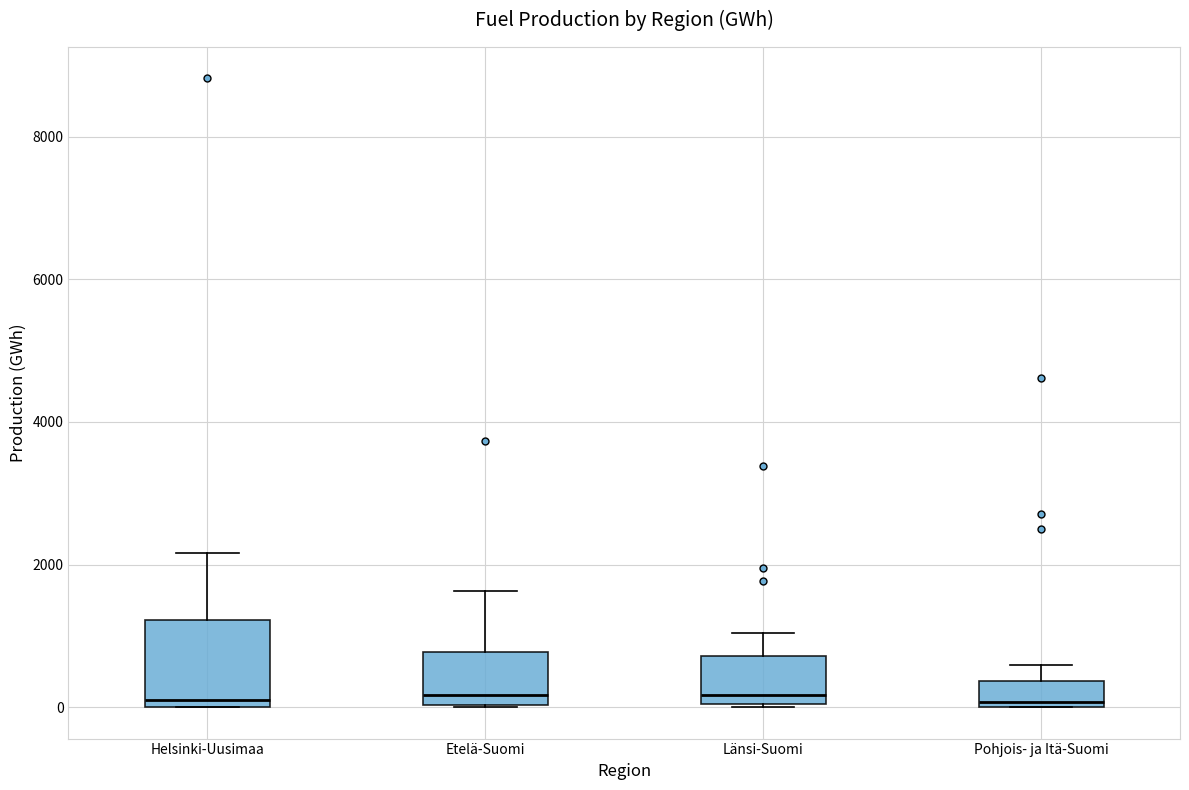

Reading left to right, read every box against the y-axis: the position of its median line, the range the box covers, and the ends of its whiskers. The values are not printed on the chart, so give them approximately, as read against the axis.

Helsinki-Uusimaa: median 200, box 0 to 1200, whiskers 0 to 2200
Etelä-Suomi: median 200, box 0 to 800, whiskers 0 to 1600
Länsi-Suomi: median 200, box 0 to 800, whiskers 0 to 1000
Pohjois- ja Itä-Suomi: median 0 (just above the box's lower edge), box 0 to 400, whiskers 0 to 600